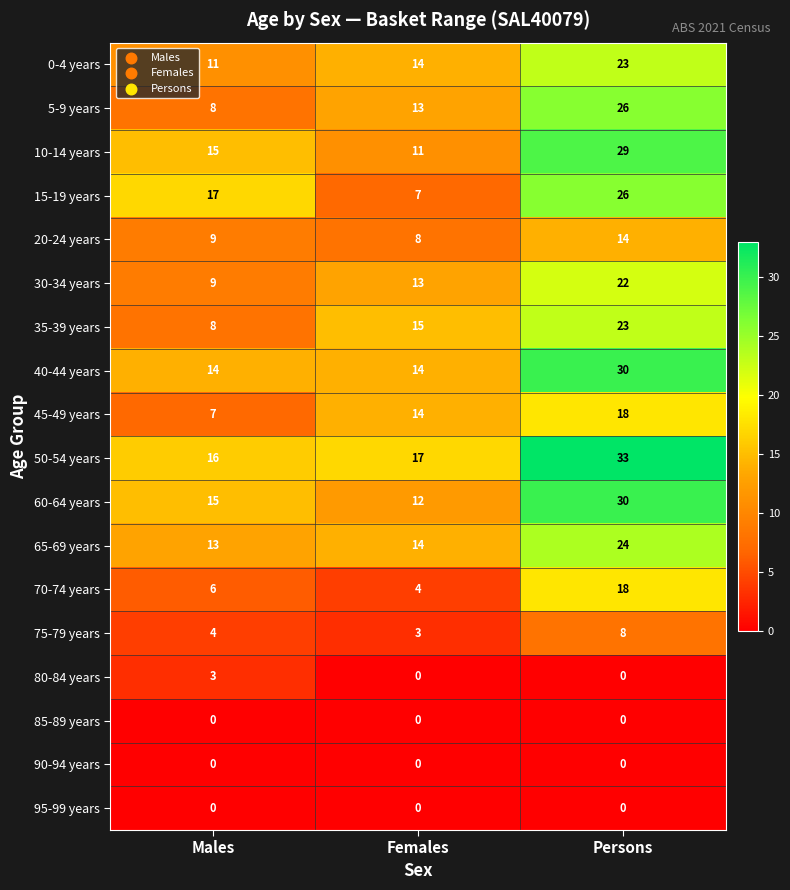

How many 10-14 years values are between 11 and 29?

3